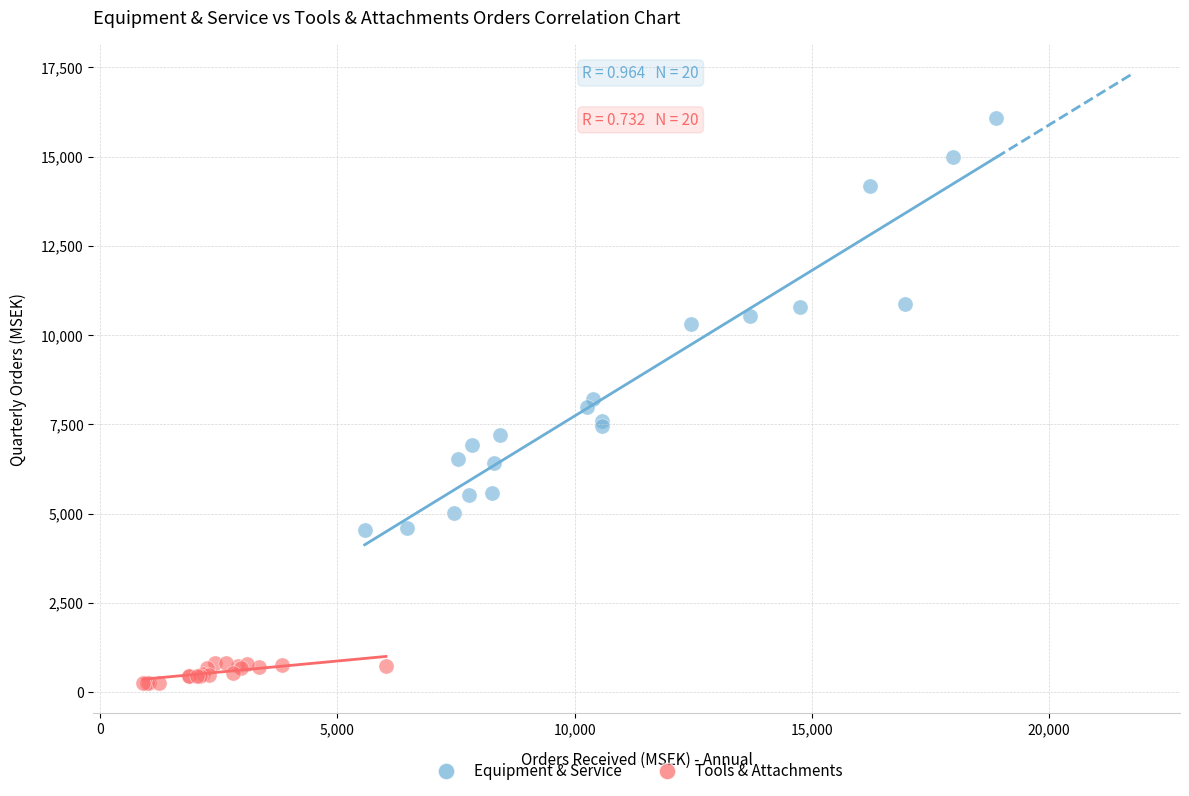

Which series has the largest Y range (max minus min)?

Equipment & Service